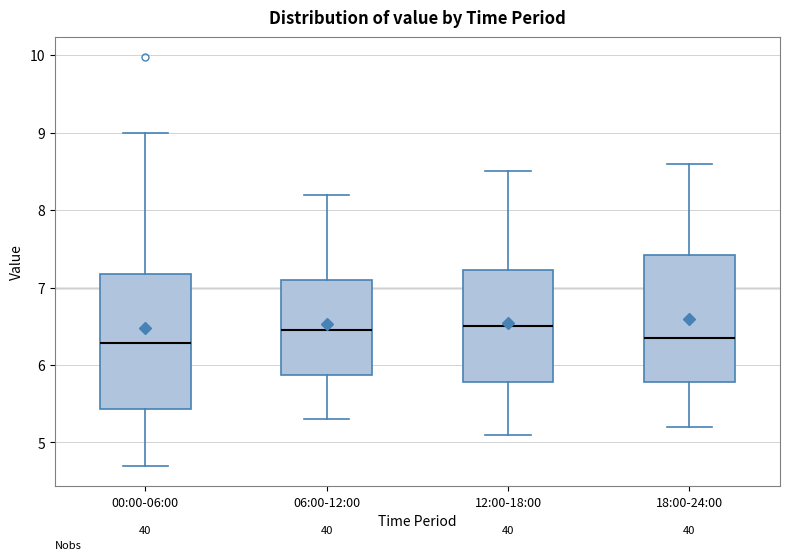

Reading left to right, read every box against the y-axis: the position of its median line, the range the box covers, and the ends of its whiskers. The values are not printed on the chart, so give them approximately, as read against the axis.

00:00-06:00: median 6.3, box 5.4 to 7.2, whiskers 4.7 to 9.0
06:00-12:00: median 6.5, box 5.9 to 7.1, whiskers 5.3 to 8.2
12:00-18:00: median 6.5, box 5.8 to 7.2, whiskers 5.1 to 8.5
18:00-24:00: median 6.4, box 5.8 to 7.4, whiskers 5.2 to 8.6